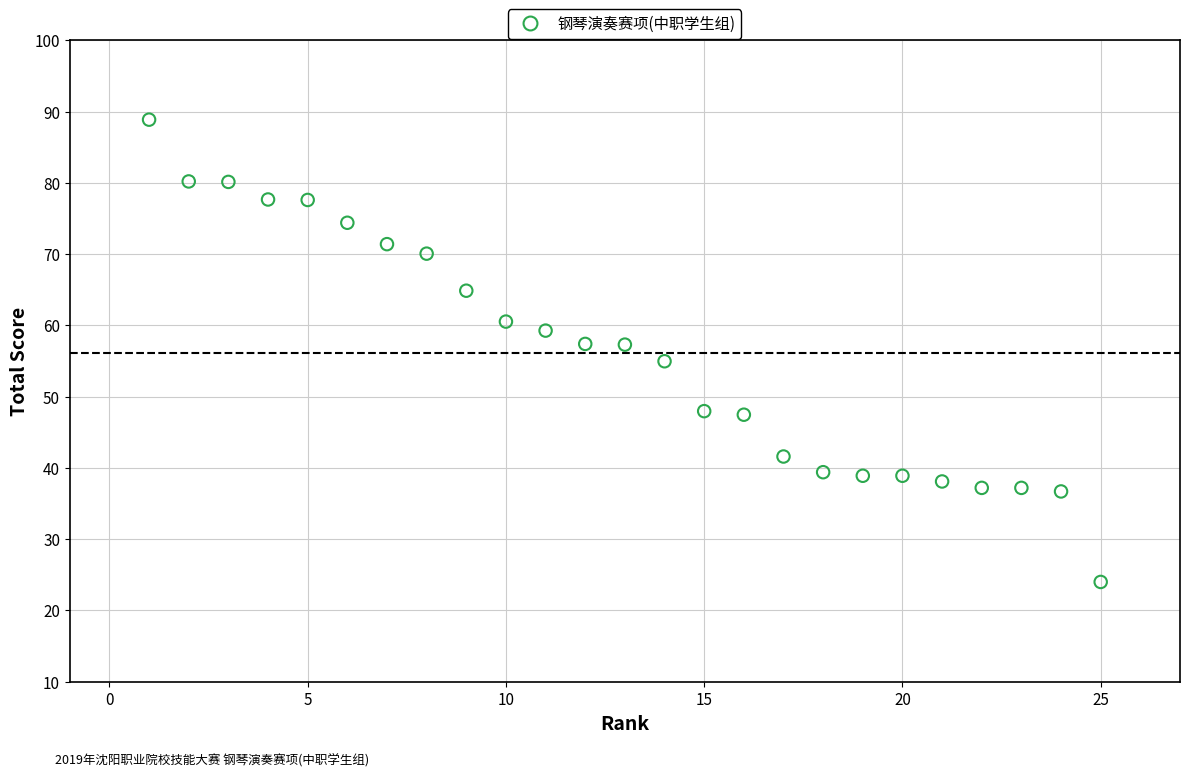

What is the range of X values (max minus min)?

24.0